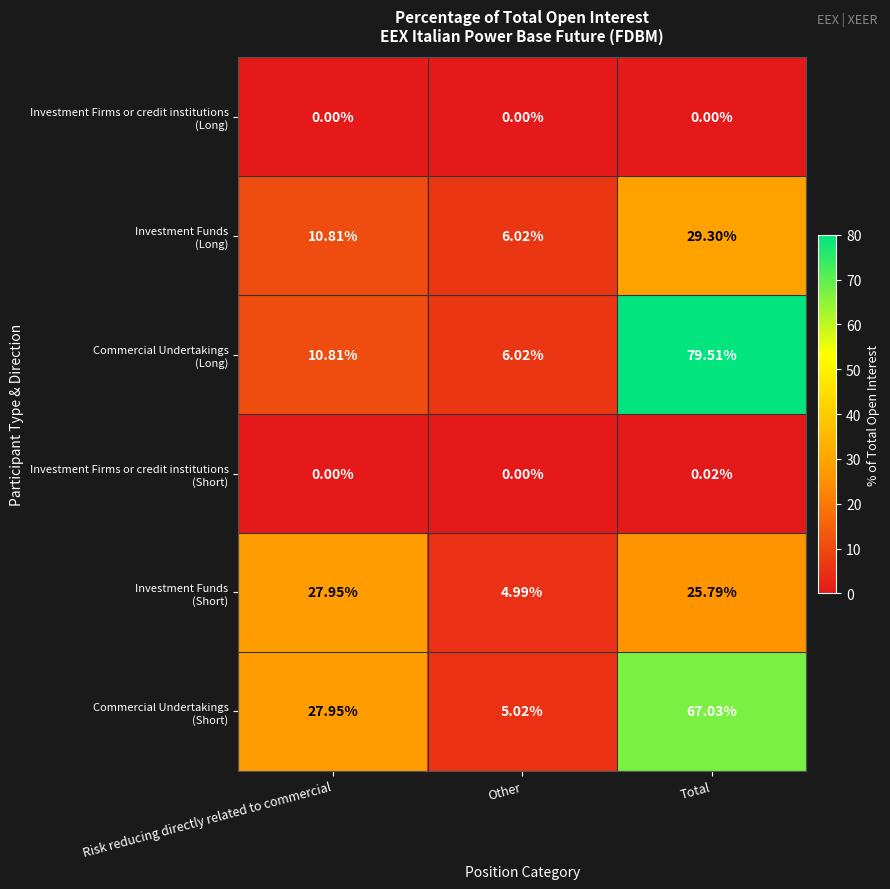

What is the spread (max minus min) of values at Other?

6.0